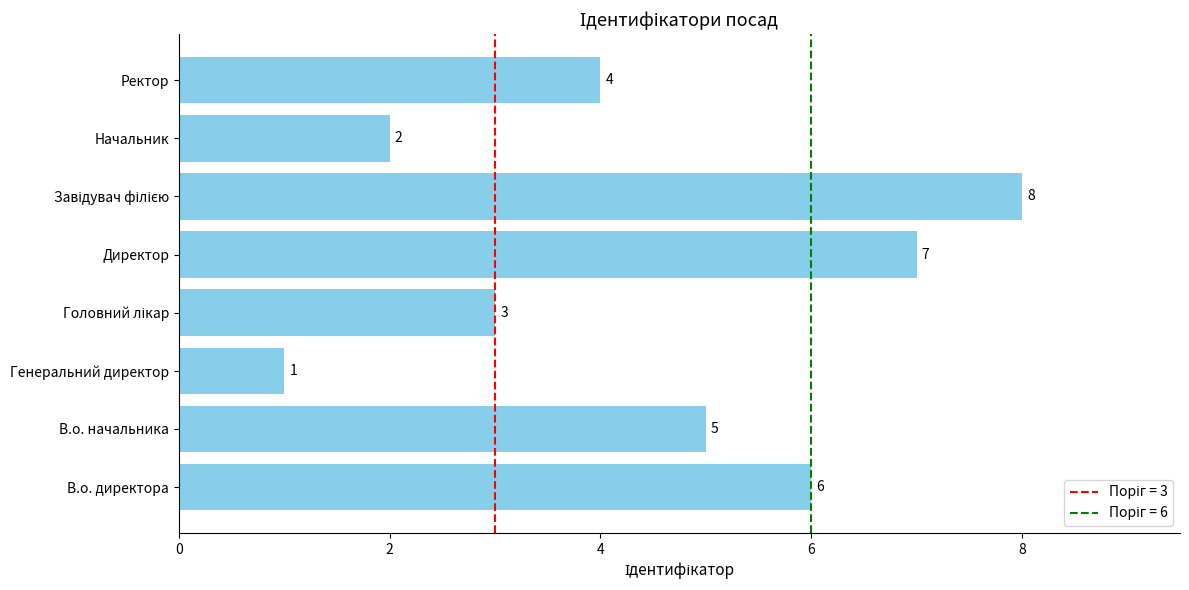

What is the difference between the second highest and second lowest values?

5